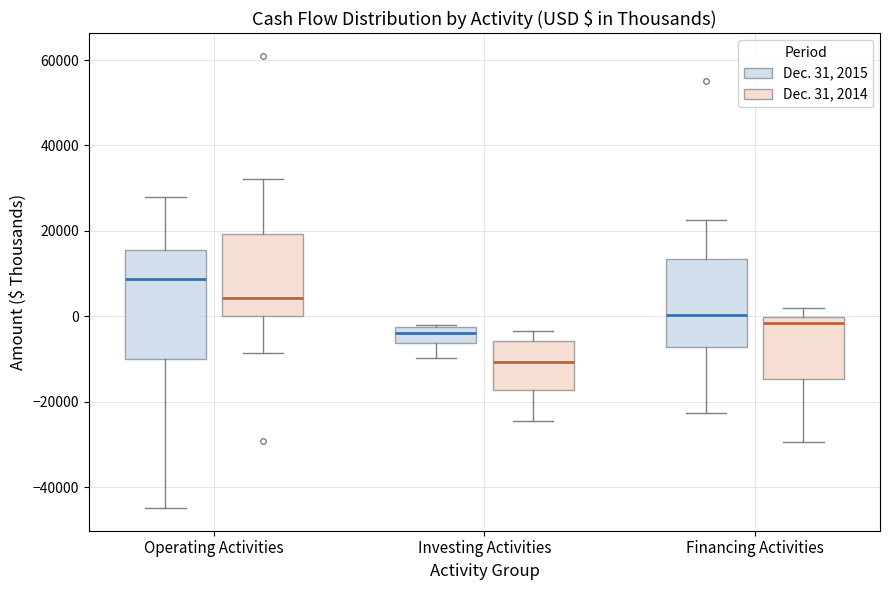

Reading left to right, read every box against the y-axis: the position of its median line, the range the box covers, and the ends of its whiskers. The values are not printed on the chart, so give them approximately, as read against the axis.

Operating Activities (Dec. 31, 2015): median 8000, box -10000 to 16000, whiskers -44000 to 28000
Operating Activities (Dec. 31, 2014): median 4000, box 0 to 20000, whiskers -8000 to 32000
Investing Activities (Dec. 31, 2015): median -4000, box -6000 to -2000, whiskers -10000 to -2000
Investing Activities (Dec. 31, 2014): median -10000, box -18000 to -6000, whiskers -24000 to -4000
Financing Activities (Dec. 31, 2015): median 0, box -8000 to 14000, whiskers -22000 to 22000
Financing Activities (Dec. 31, 2014): median -2000, box -14000 to 0, whiskers -30000 to 2000